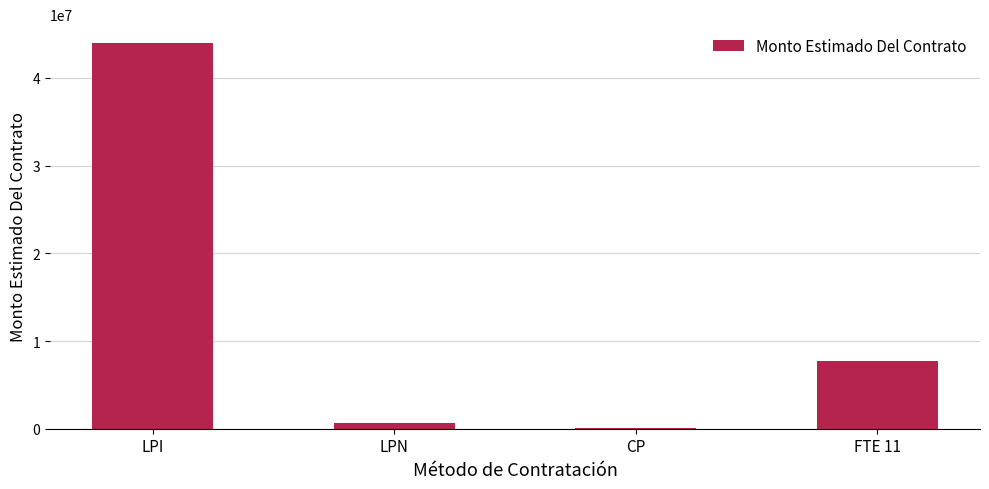

What is the sum of all values?

52366502